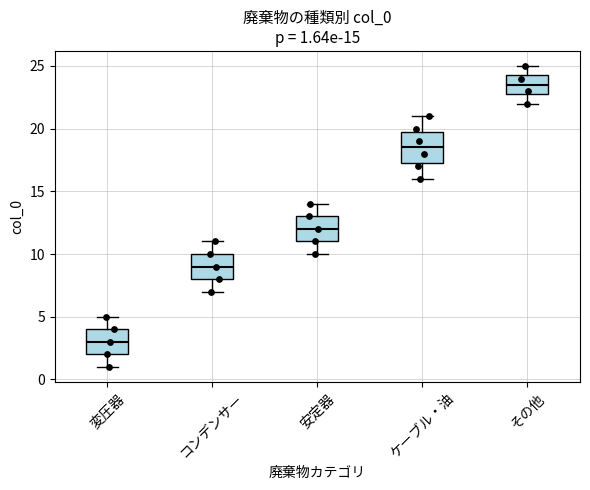

Which box is the tallest, from its lower edge to its upper edge?

ケーブル・油